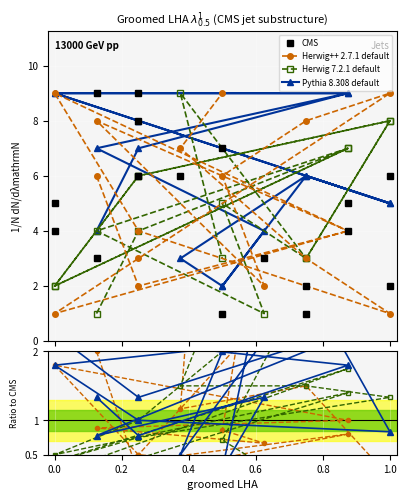

Where do CMS and Pythia 8.308 default first cross each other?

0.6 and 0.8